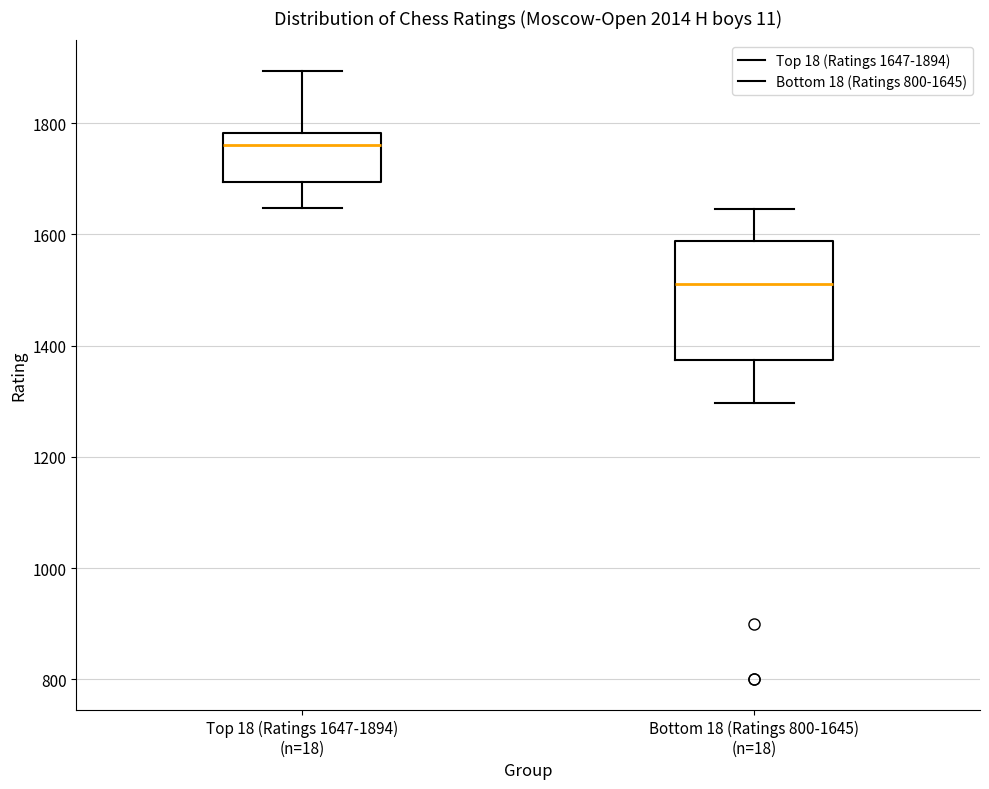

Comparing the boxes themselves (not the whiskers), which one is the tallest?

Bottom 18 (Ratings 800-1645) (n=18)